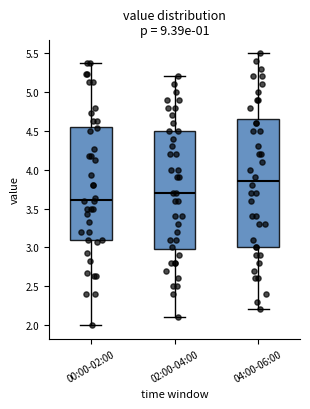

Where is the lower edge of the box for 00:00-02:00 on the y-axis? The values are not printed on the chart, so give them approximately, as read against the axis.

3.10